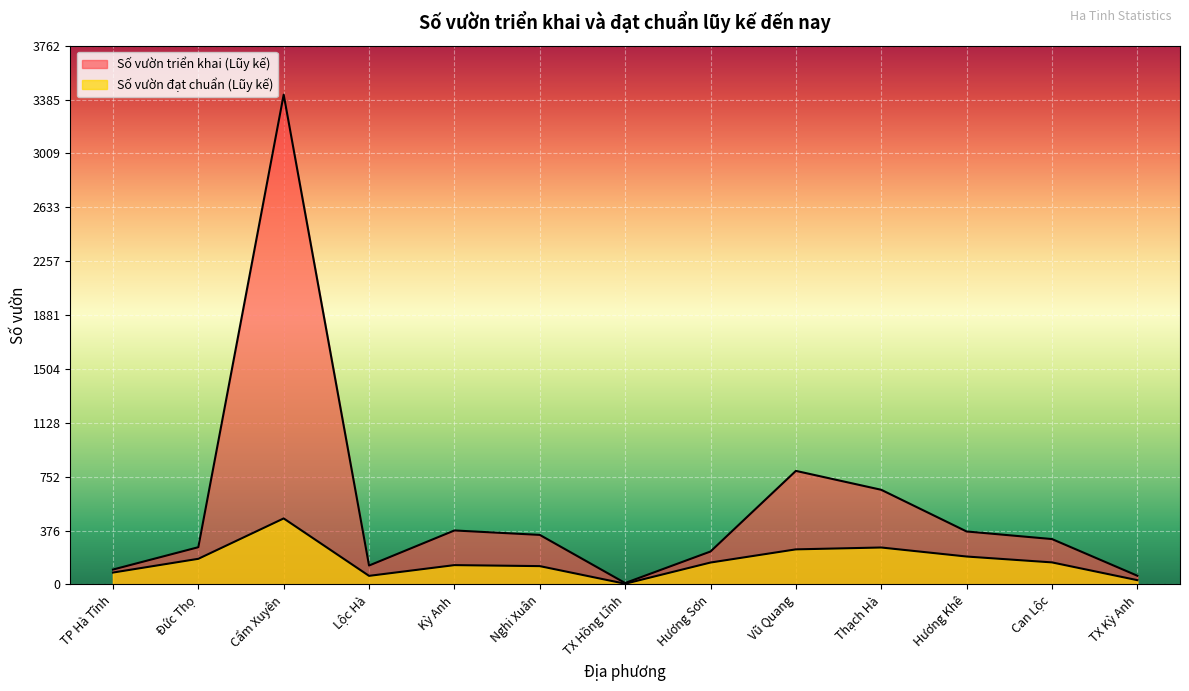

Reading left to right, list all the values displayed in this chart.

Số vườn đạt chuẩn (Lũy kế): 83	179	461	60	135	128	5	153	245	258	195	154	30
Số vườn triển khai (Lũy kế): 104	260	3420	132	377	346	10	230	793	661	370	317	61